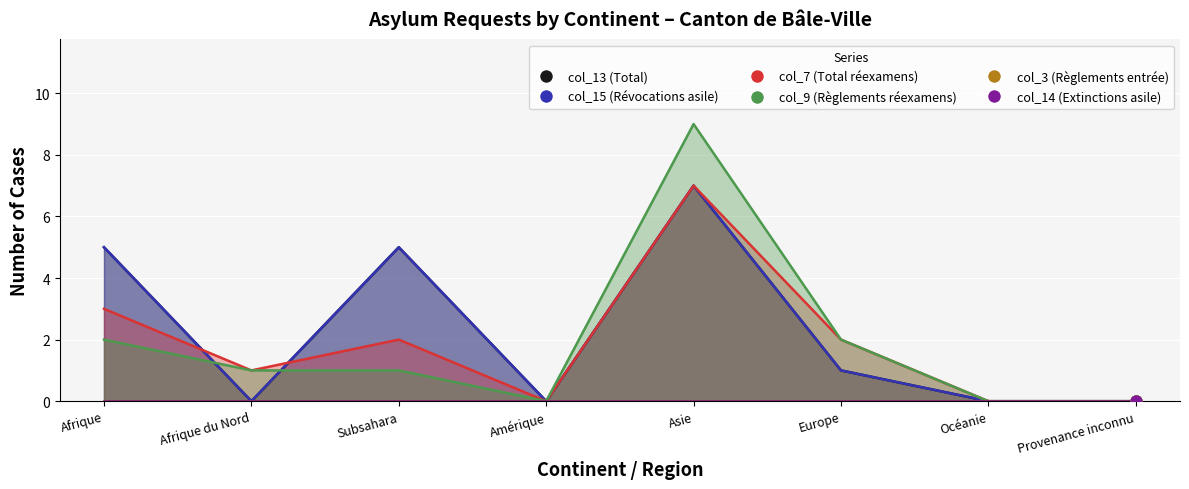

Which series reaches the maximum Y coordinate?

col_9 (Règlements réexamens)